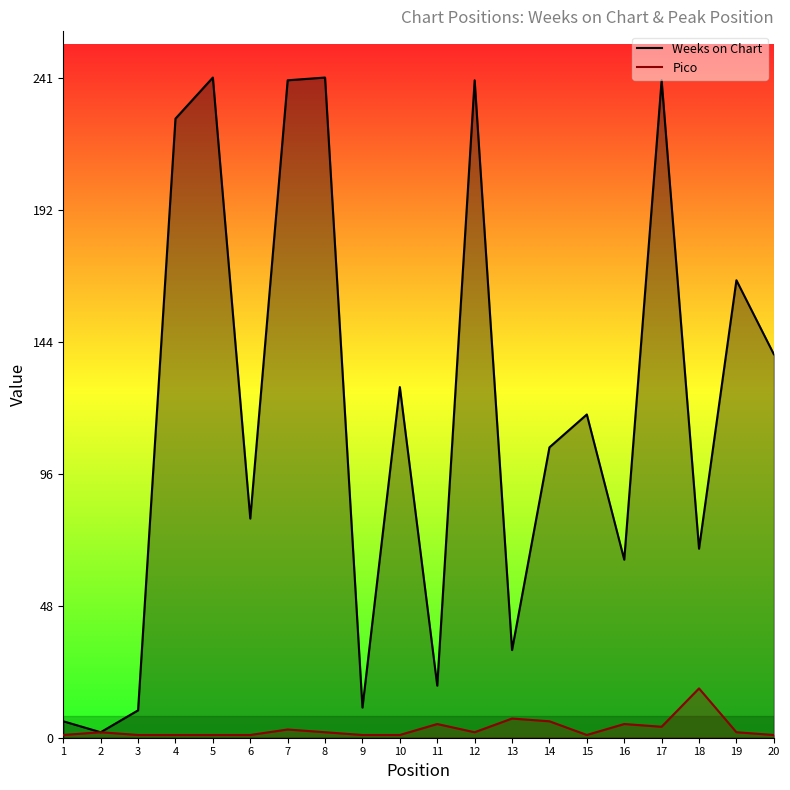

True or false: Pico has a value of 5 at 7.

False